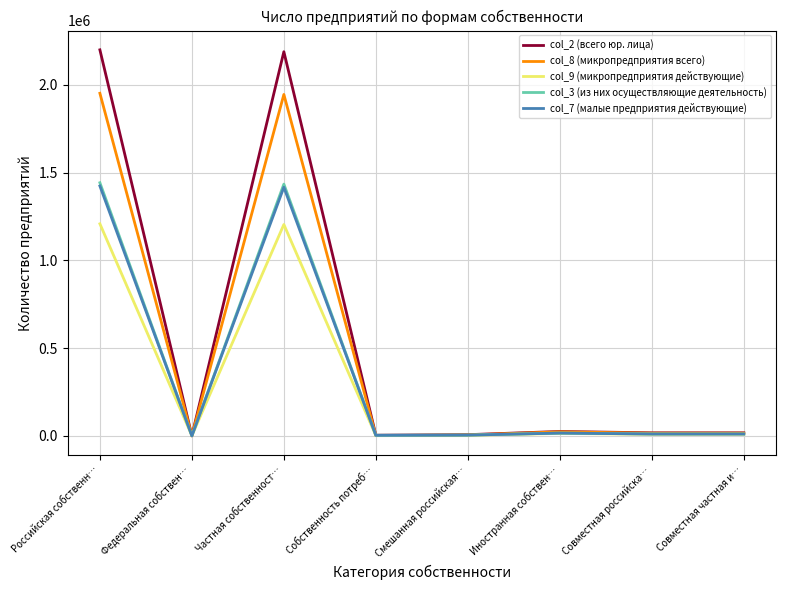

The value of col_3 (из них осуществляющие деятельность) at Частная собственност… is 732655. True or false?

False